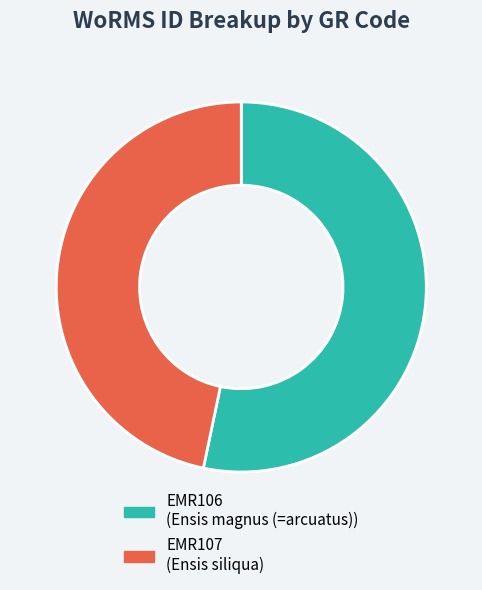

Which slice represents more than half of the pie?

EMR106